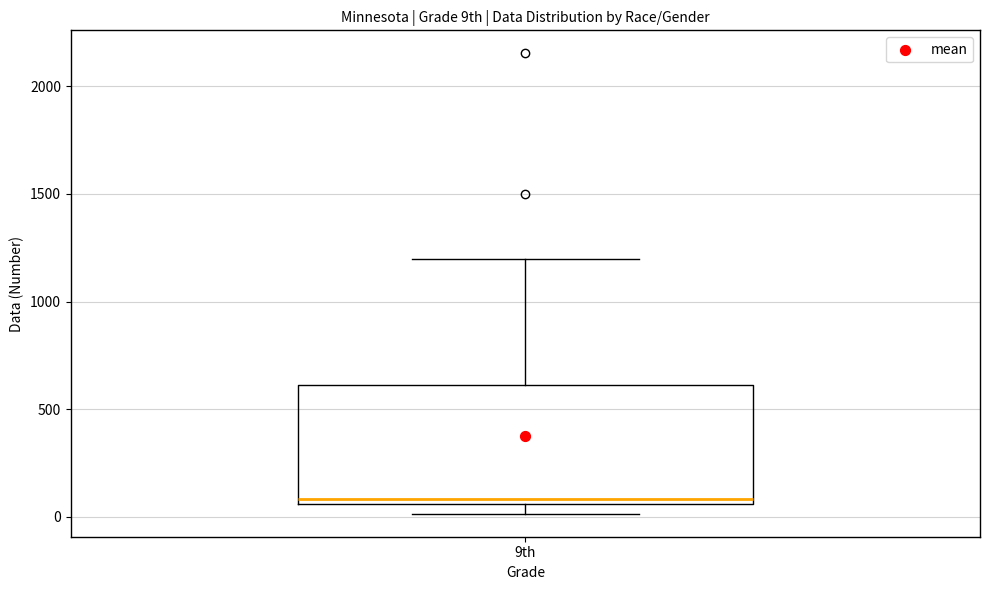

Read this box plot against the y-axis: the position of the median line, the range covered by the box, and the ends of both whiskers. The values are not printed on the chart, so give them approximately, as read against the axis.

median 100, box 50 to 600, whiskers 0 to 1200